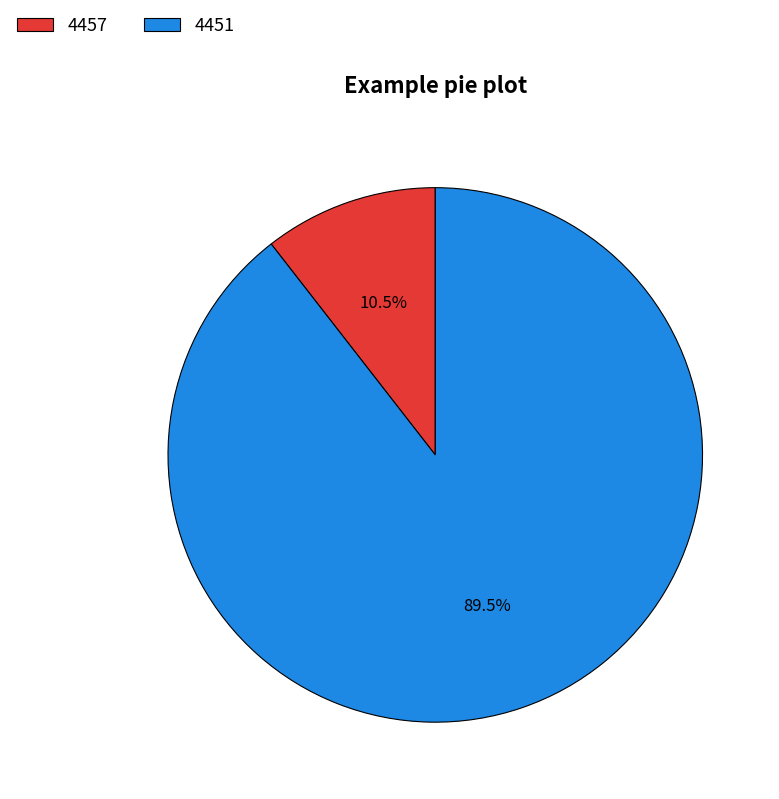

Which slice represents more than half of the pie?

4451